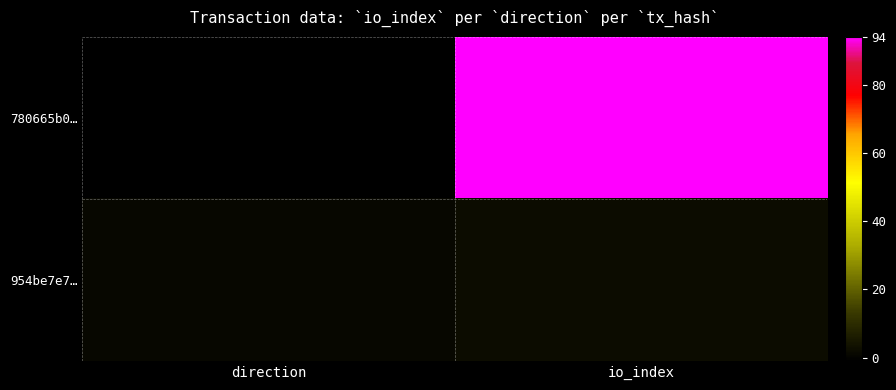

Reading left to right, transcribe all the data shown in this chart.

780665b0…: direction=-1	io_index=94
954be7e7…: direction=1	io_index=2